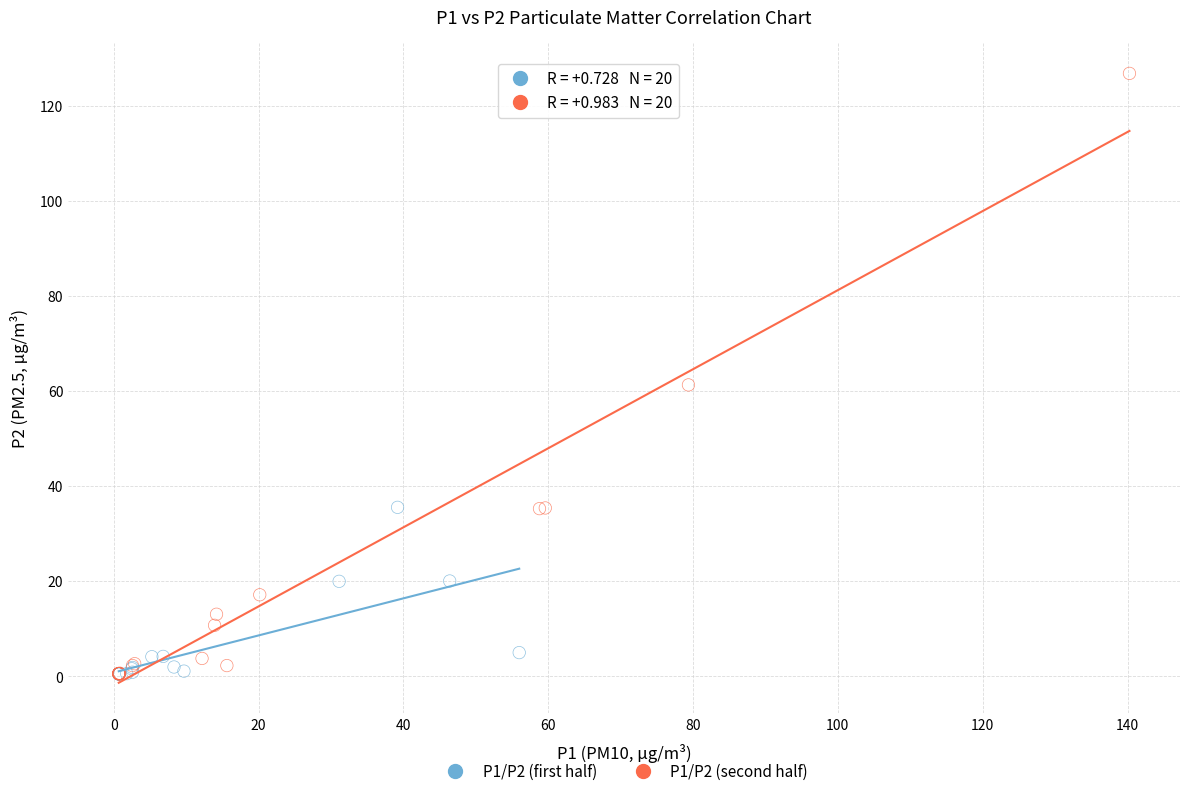

What are all the series names shown in the legend?

P1/P2 (first half), P1/P2 (second half)